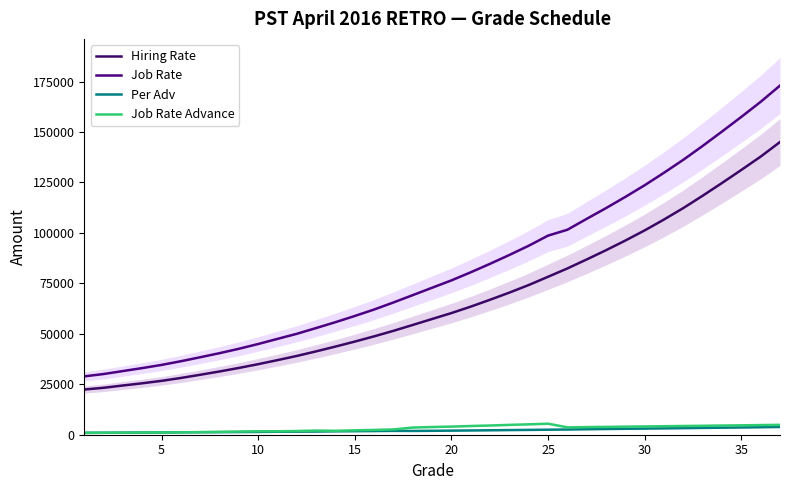

Count the number of categories in the chart.

37